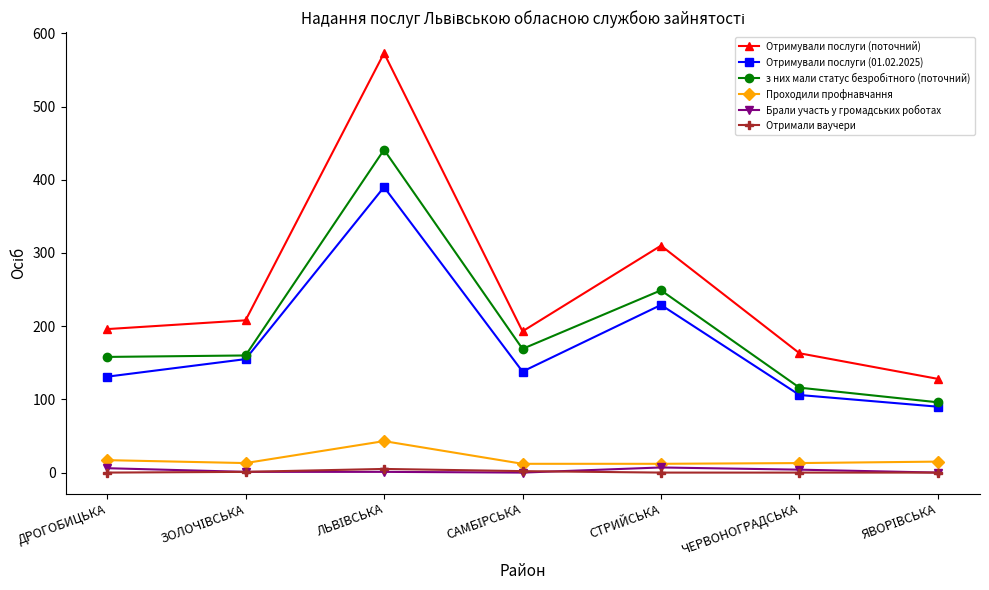

How many lines are shown in the chart?

6